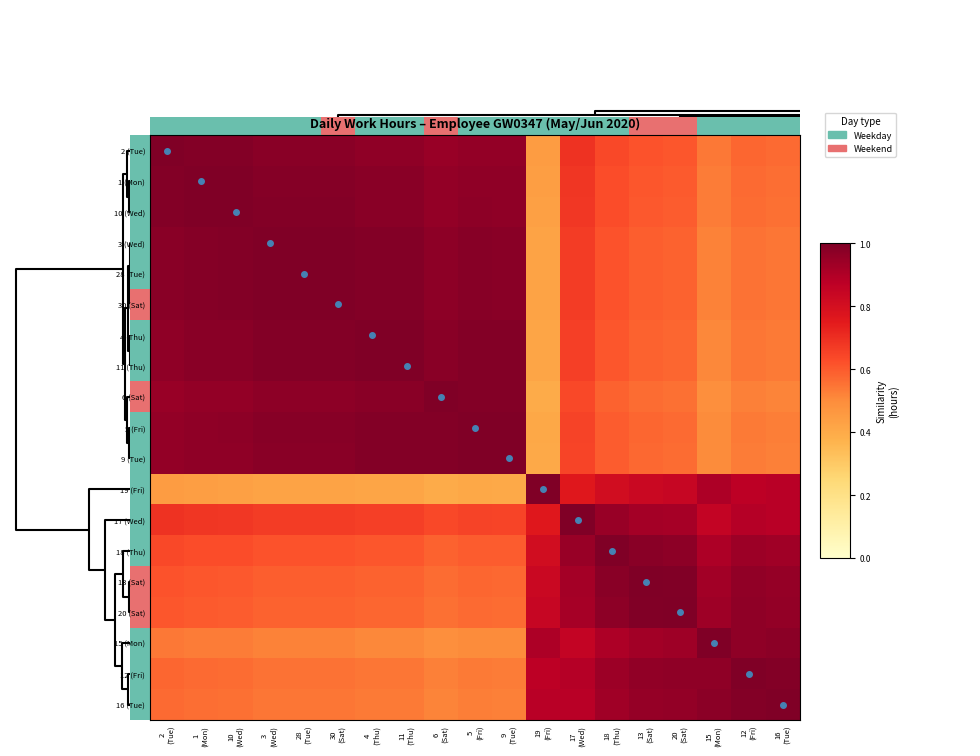

At which category is the sum across all series the highest?

1 (Mon)